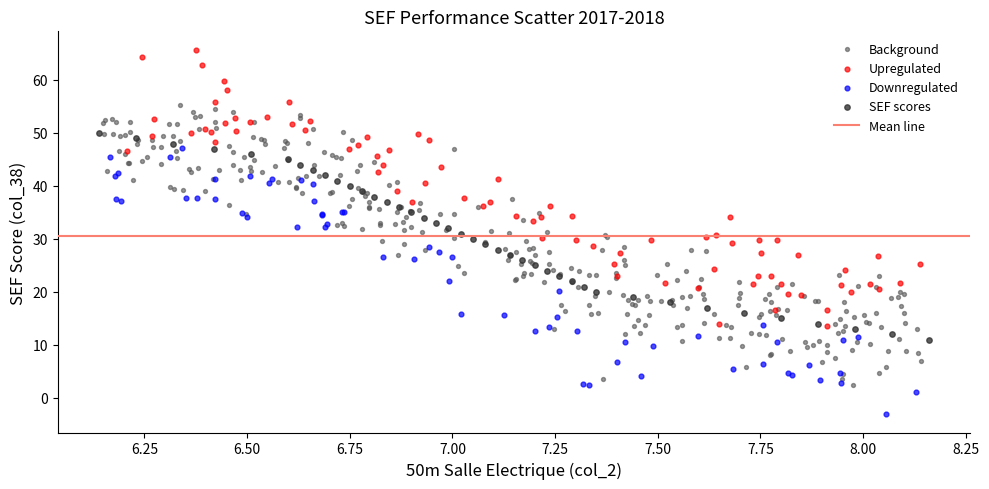

Which series reaches the minimum Y coordinate?

Downregulated